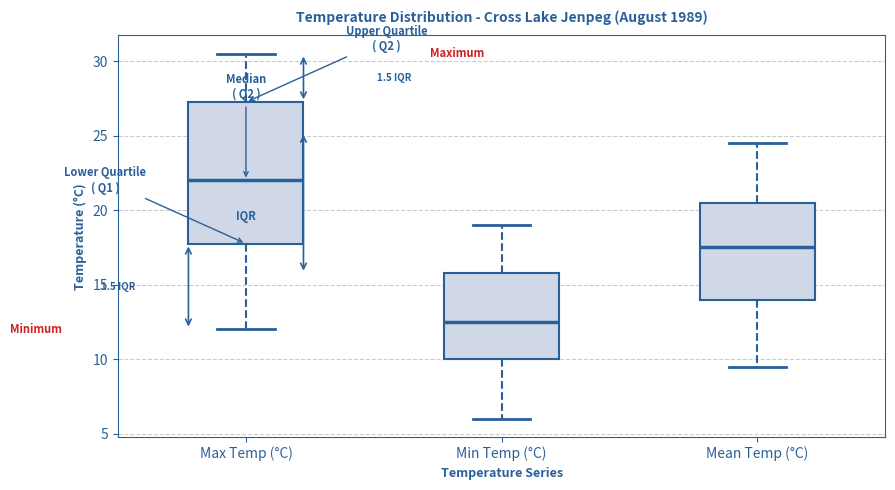

Which box is the tallest, from its lower edge to its upper edge?

Max Temp (°C)